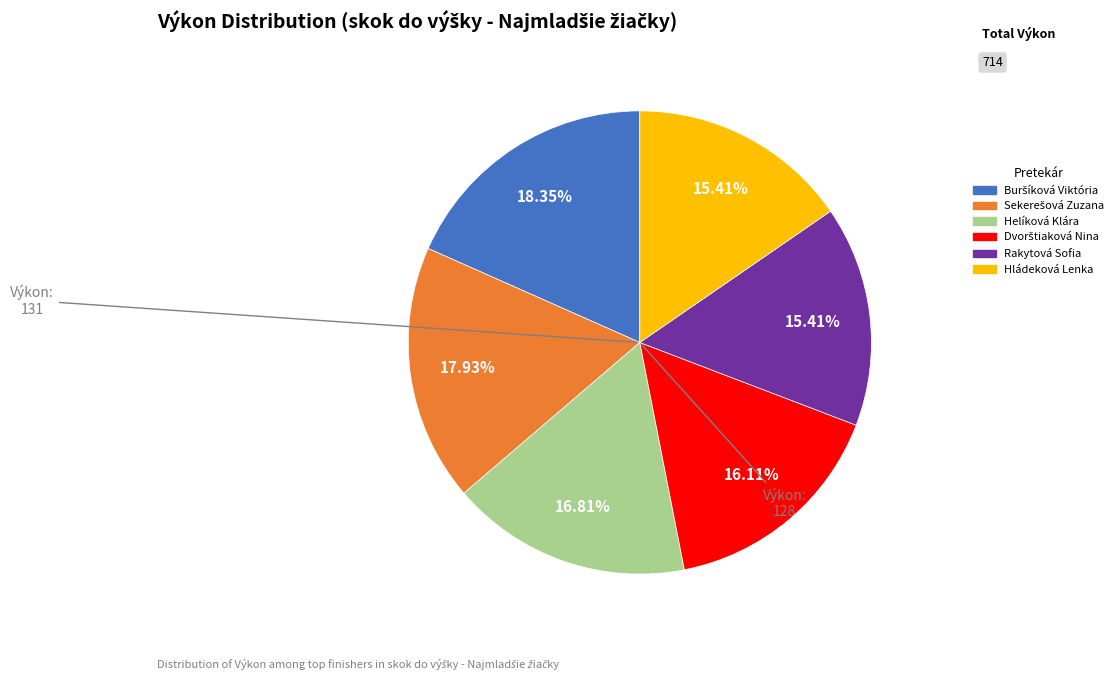

How many segments does this pie chart have?

6